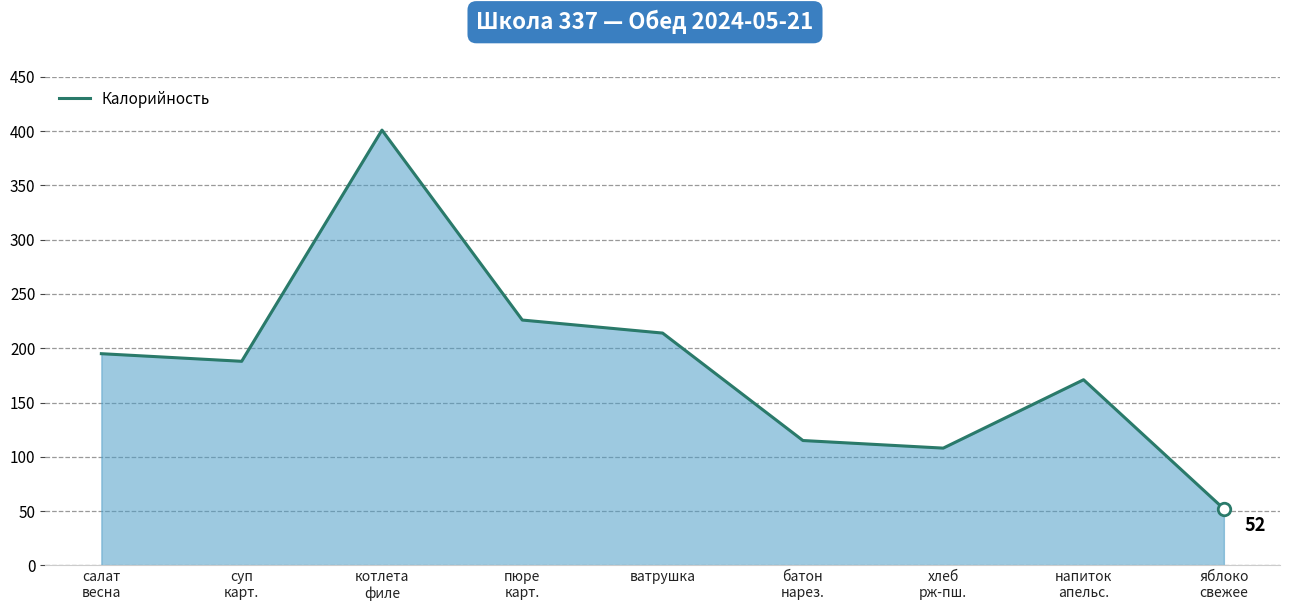

True or false: the data shows 133 at котлета
филе.

False